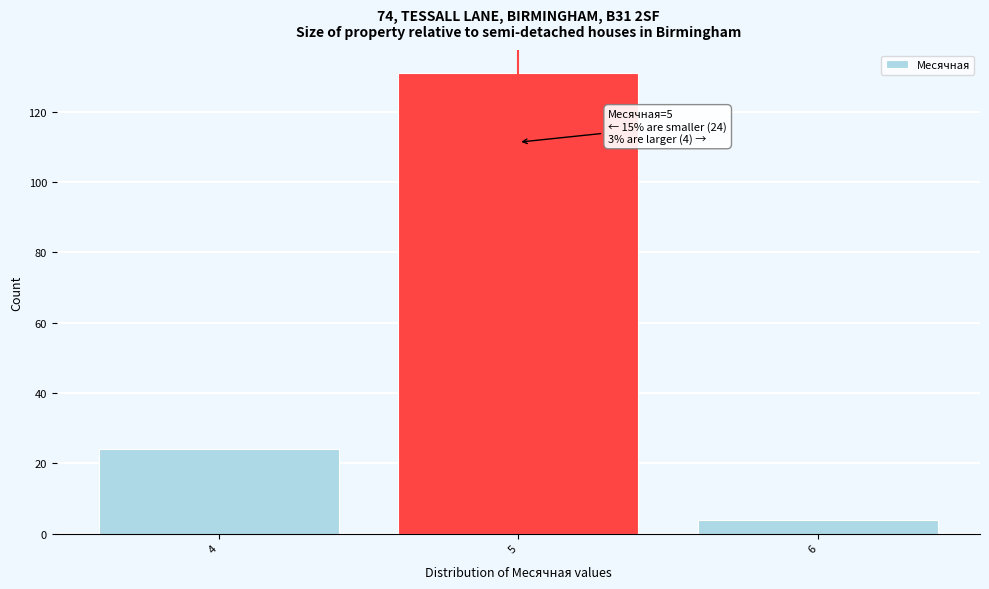

Over which range of the x-axis is the bar tallest?

4.5 to 5.5